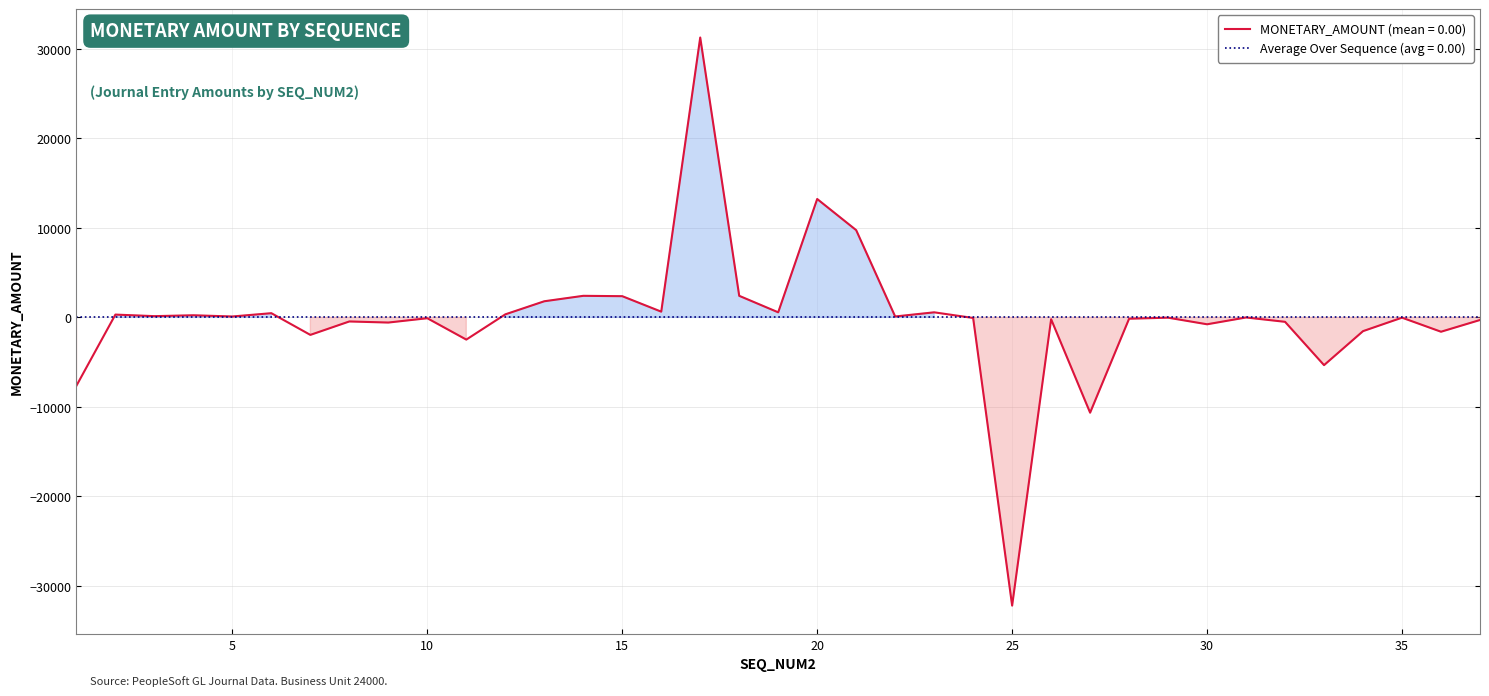

What is the change in value from 23 to 32?

-1061.2